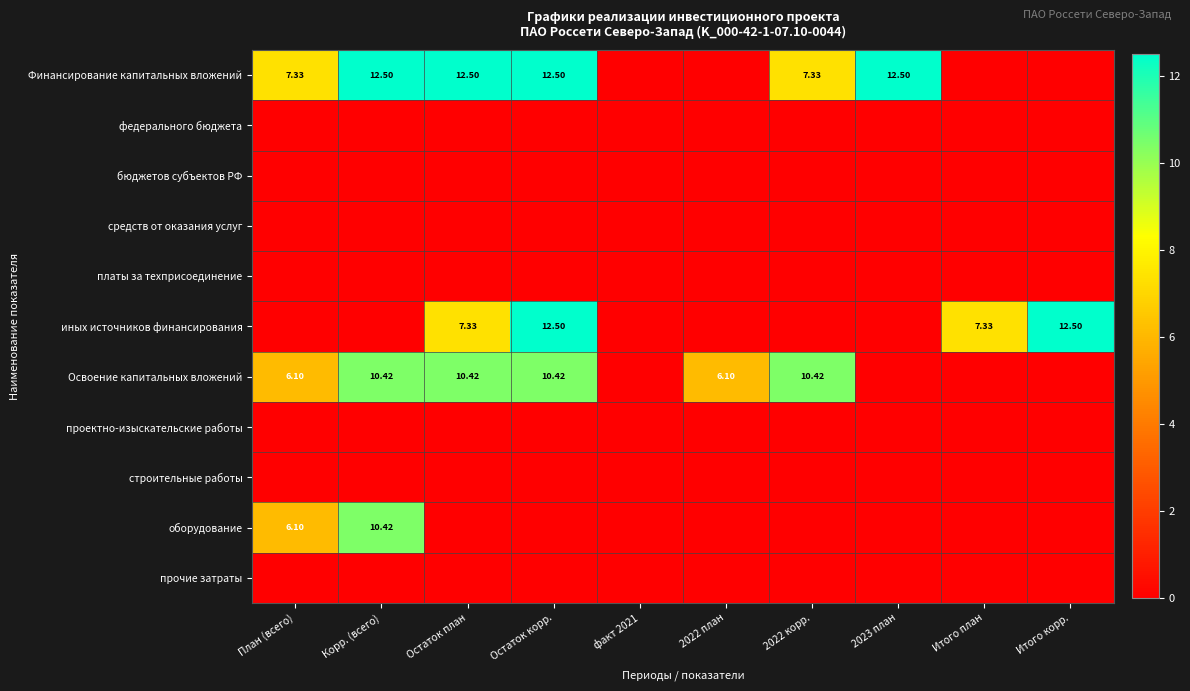

True or false: Финансирование капитальных вложений has a value of 7.3 at План (всего).

True